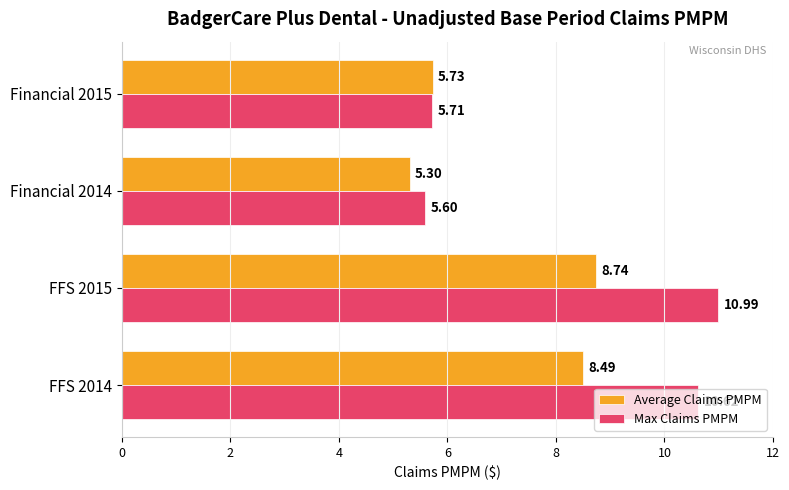

Count the number of data series in this chart.

2